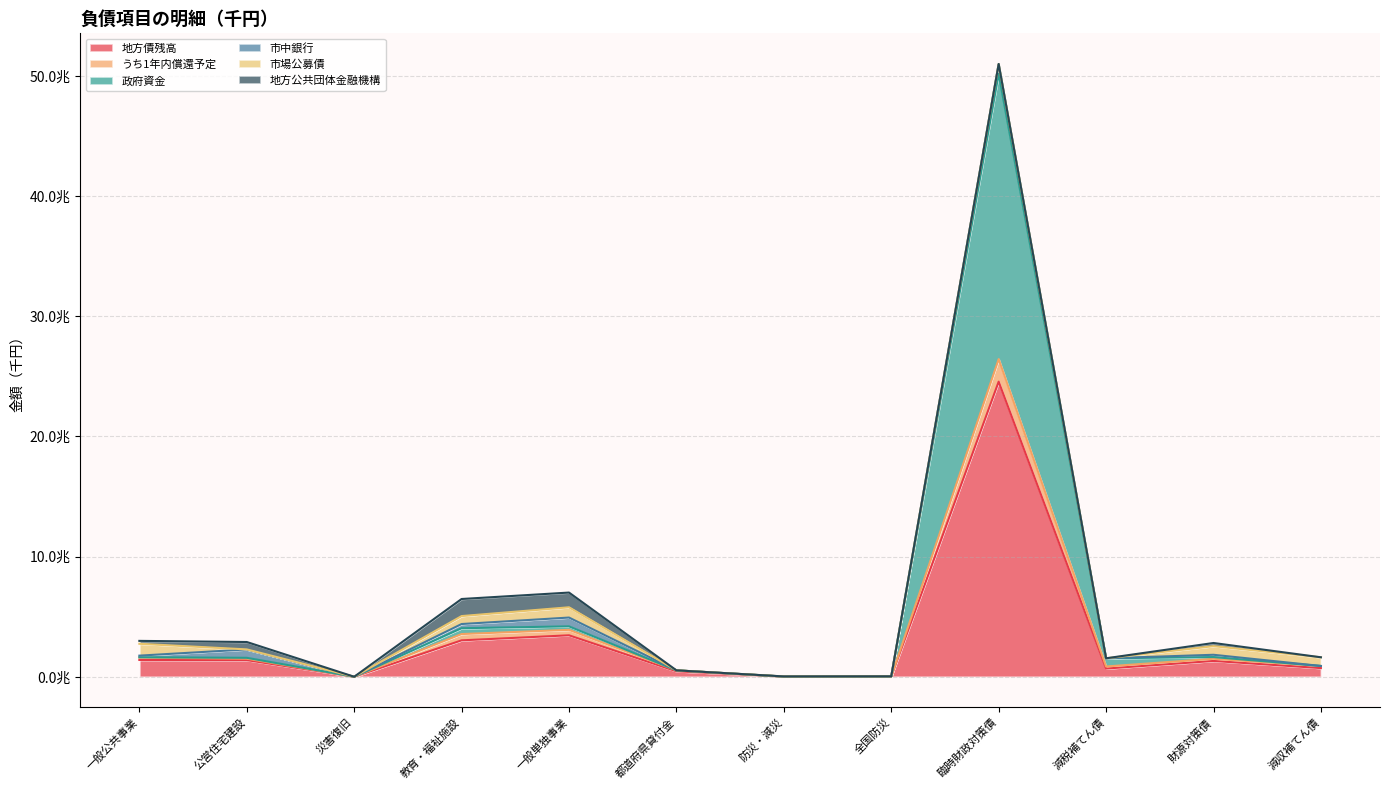

The 政府資金 series shows 649405728 at 減税補てん債. True or false?

False